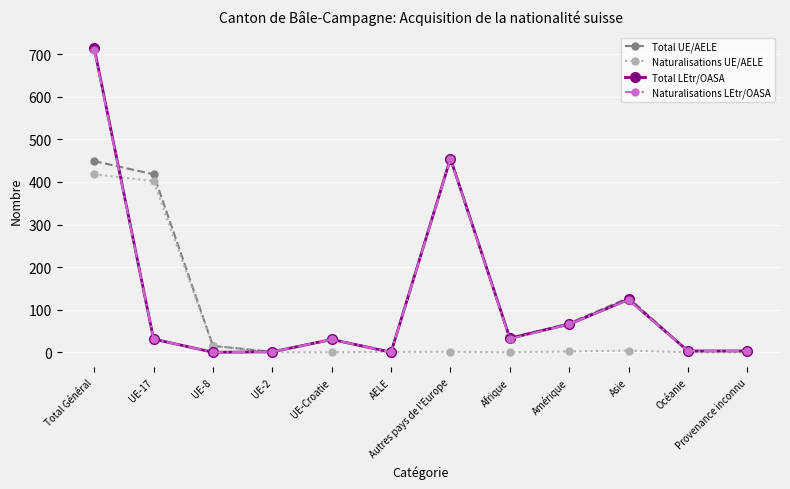

Where is Naturalisations LEtr/OASA nearest to the value 355?

Autres pays de l'Europe